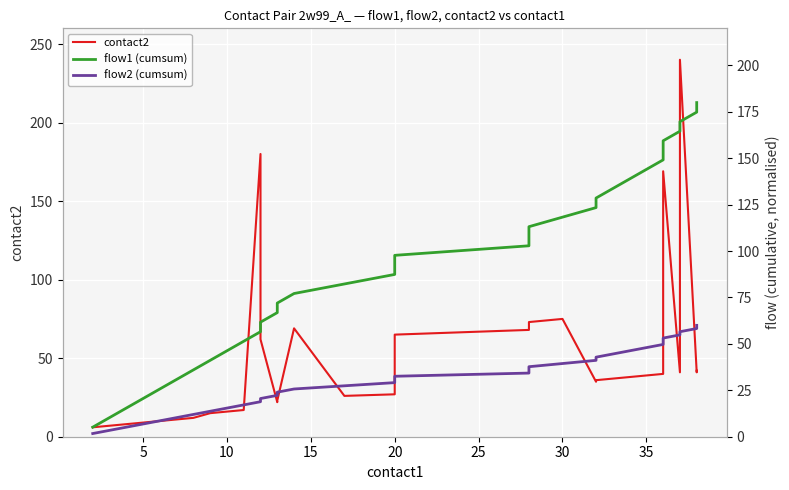

At which label does flow1 (cumsum) first exceed 92?

20